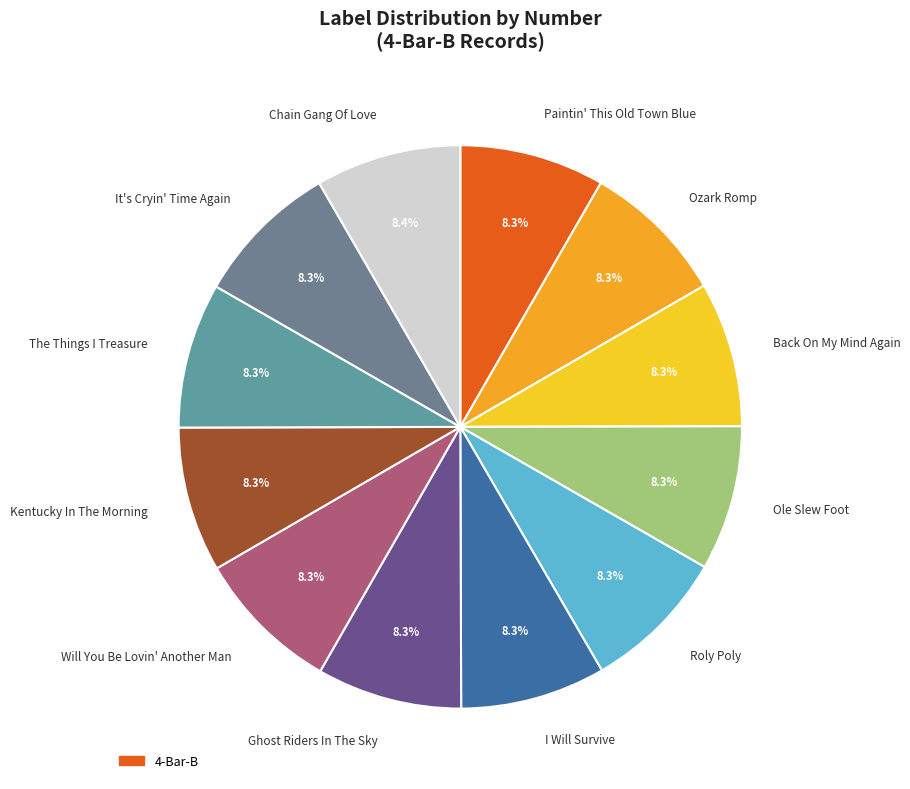

Count the number of slices in the pie.

12